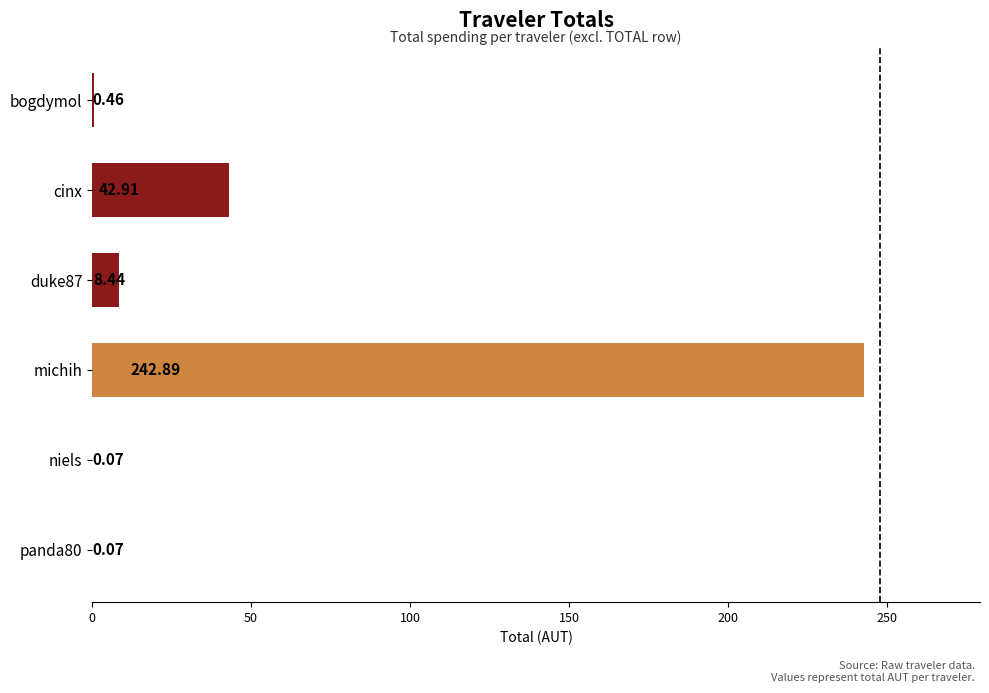

At which label is the value closest to 121?

cinx